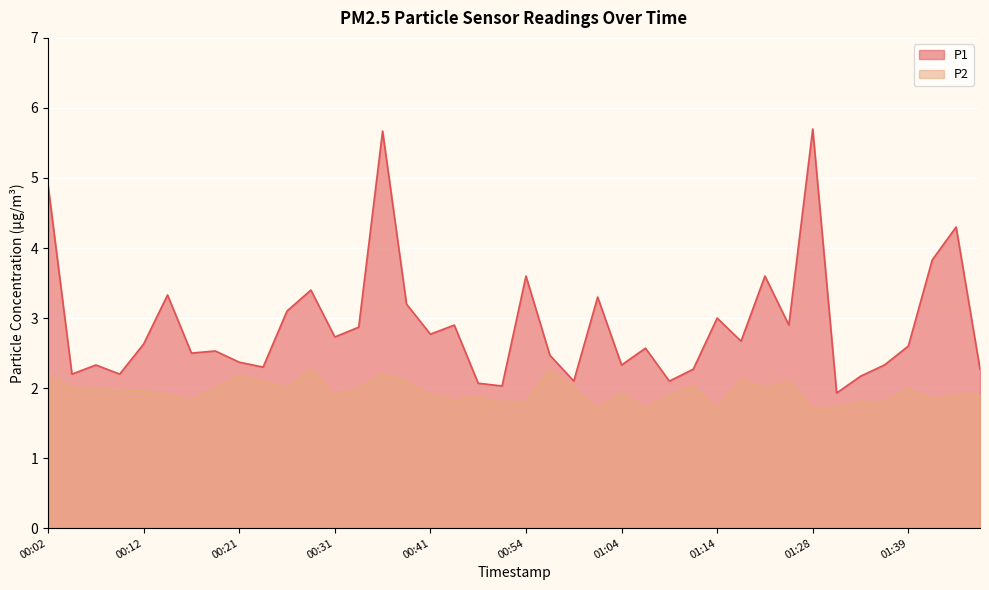

What is the sum of the P1 values at 00:57 and 01:39?

5.1